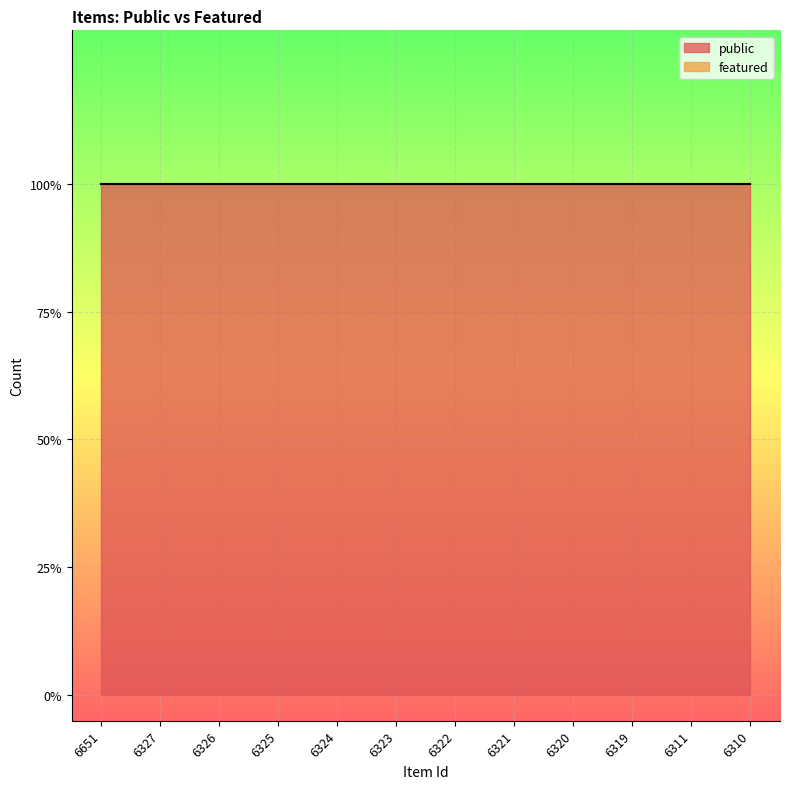

Where is public nearest to the value 1?

6651